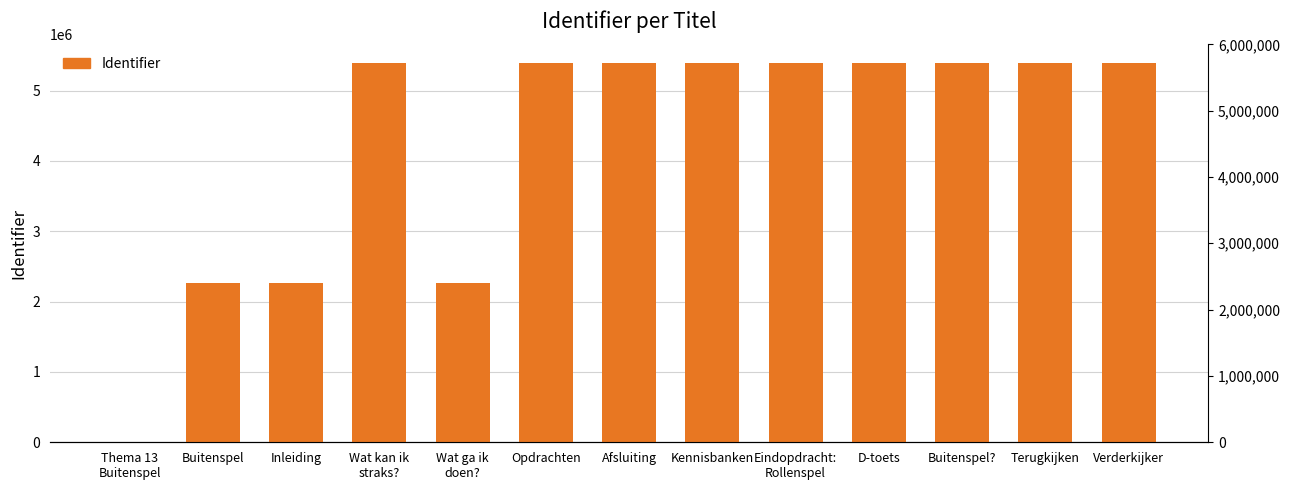

Reading left to right, extract all data points from this chart.

Thema 13
Buitenspel=0	Buitenspel=2263094	Inleiding=2263095	Wat kan ik
straks?=5389884	Wat ga ik
doen?=2263099	Opdrachten=5389887	Afsluiting=5389889	Kennisbanken=5389890	Eindopdracht:
Rollenspel=5389902	D-toets=5389904	Buitenspel?=5389906	Terugkijken=5389907	Verderkijker=5389909